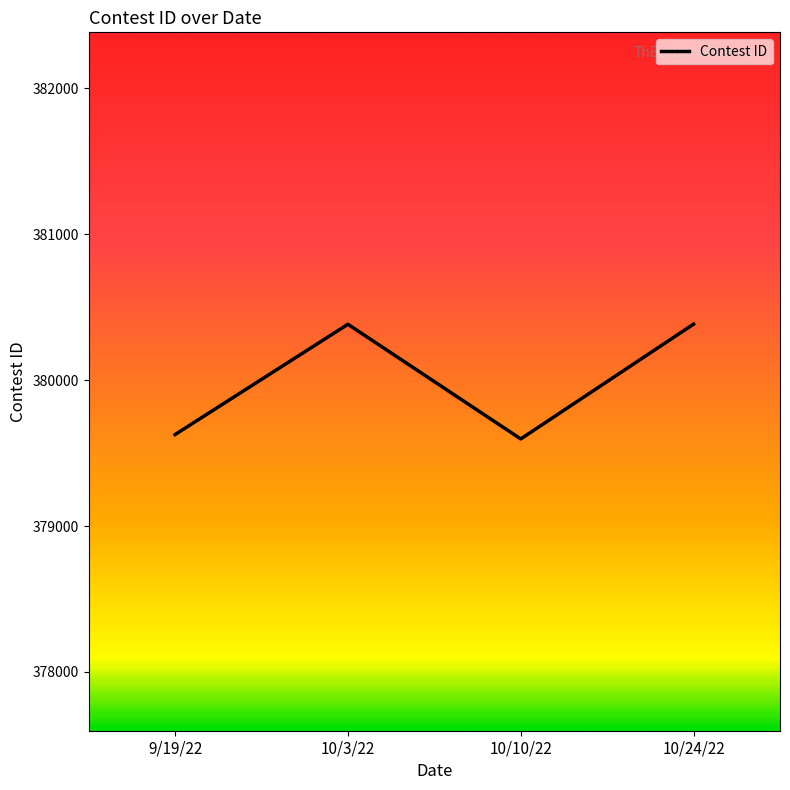

What is the sum of the values at 9/19/22 and 10/3/22?

760010